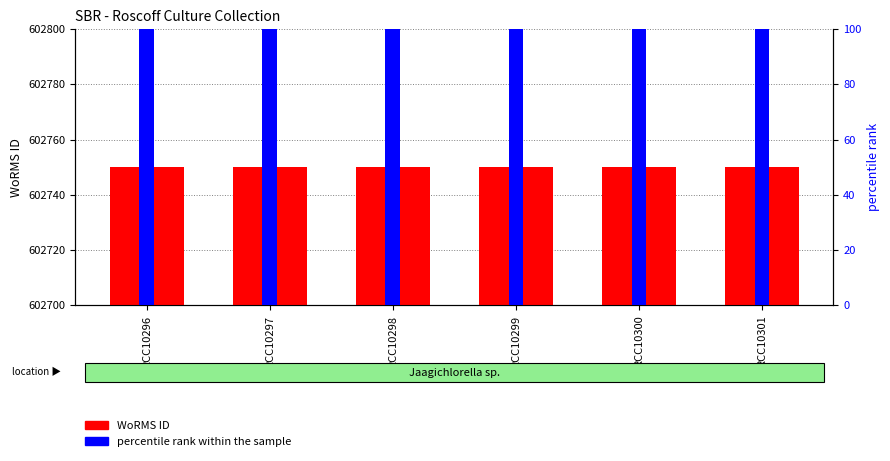

How many categories are shown in the chart?

6